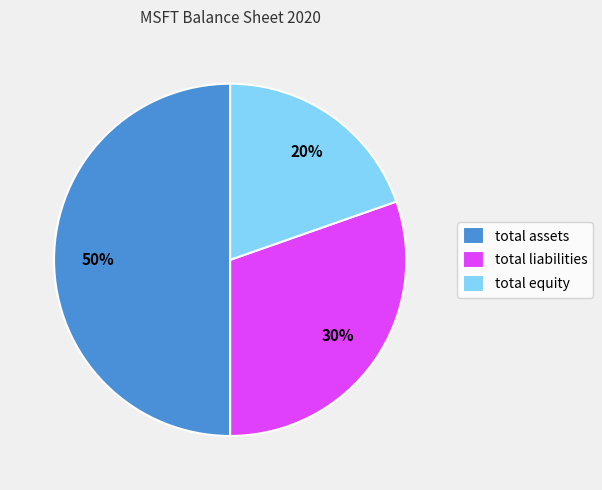

Do total assets and total liabilities together represent more than half of the pie?

Yes